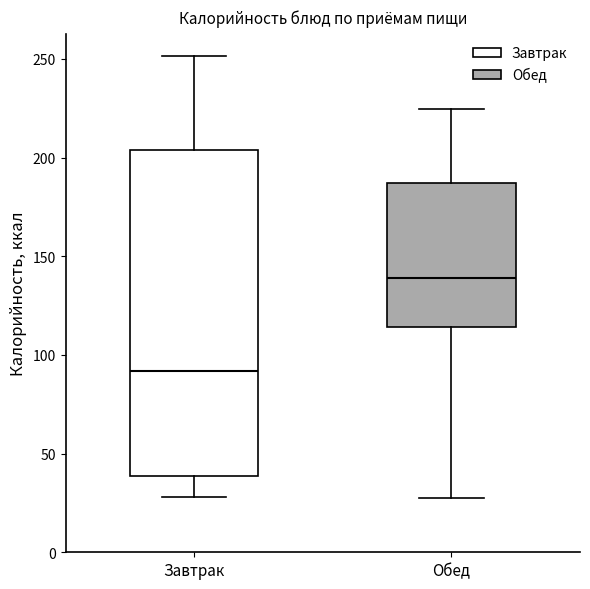

Reading left to right, read every box against the y-axis: the position of its median line, the range the box covers, and the ends of its whiskers. The values are not printed on the chart, so give them approximately, as read against the axis.

Завтрак: median 90, box 40 to 205, whiskers 30 to 250
Обед: median 140, box 115 to 185, whiskers 25 to 225